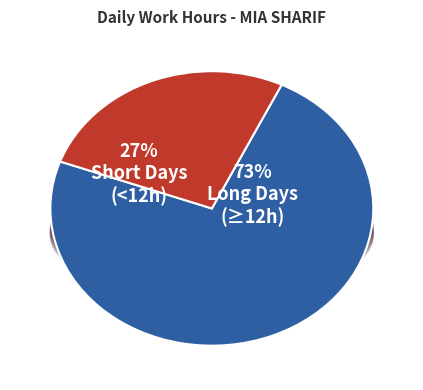

Is there a majority slice in this chart?

Yes